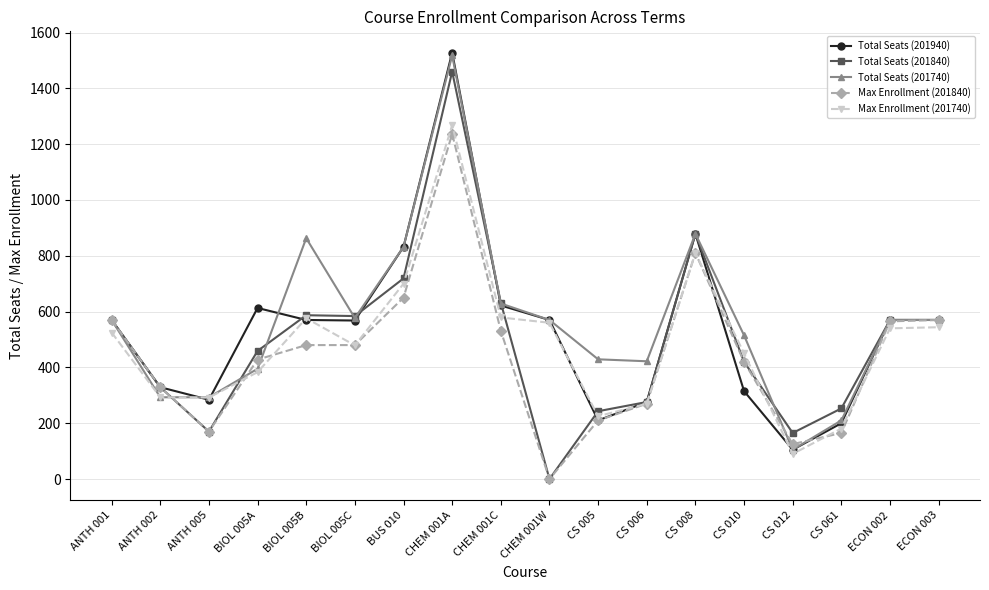

The Total Seats (201740) series shows 429 at CS 005. True or false?

True